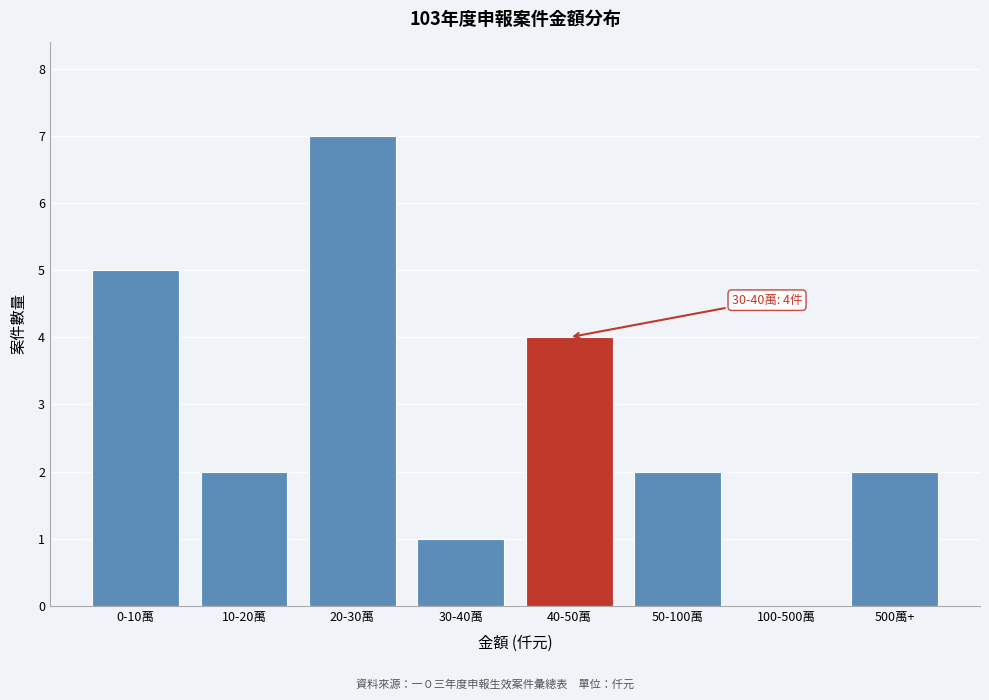

Reading right to left, list all the values displayed in this chart.

500萬+=2	100-500萬=0	50-100萬=2	40-50萬=4	30-40萬=1	20-30萬=7	10-20萬=2	0-10萬=5